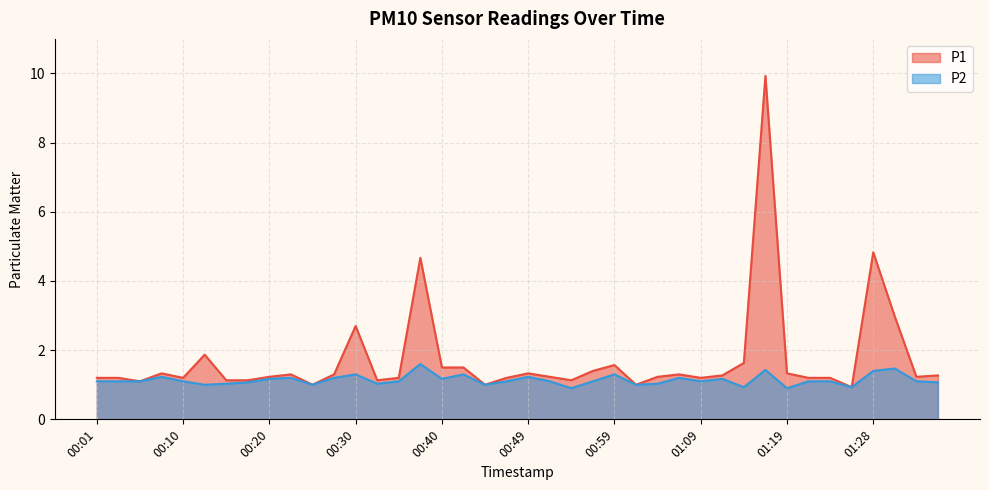

What is the label of the 13th point from the right?

01:06